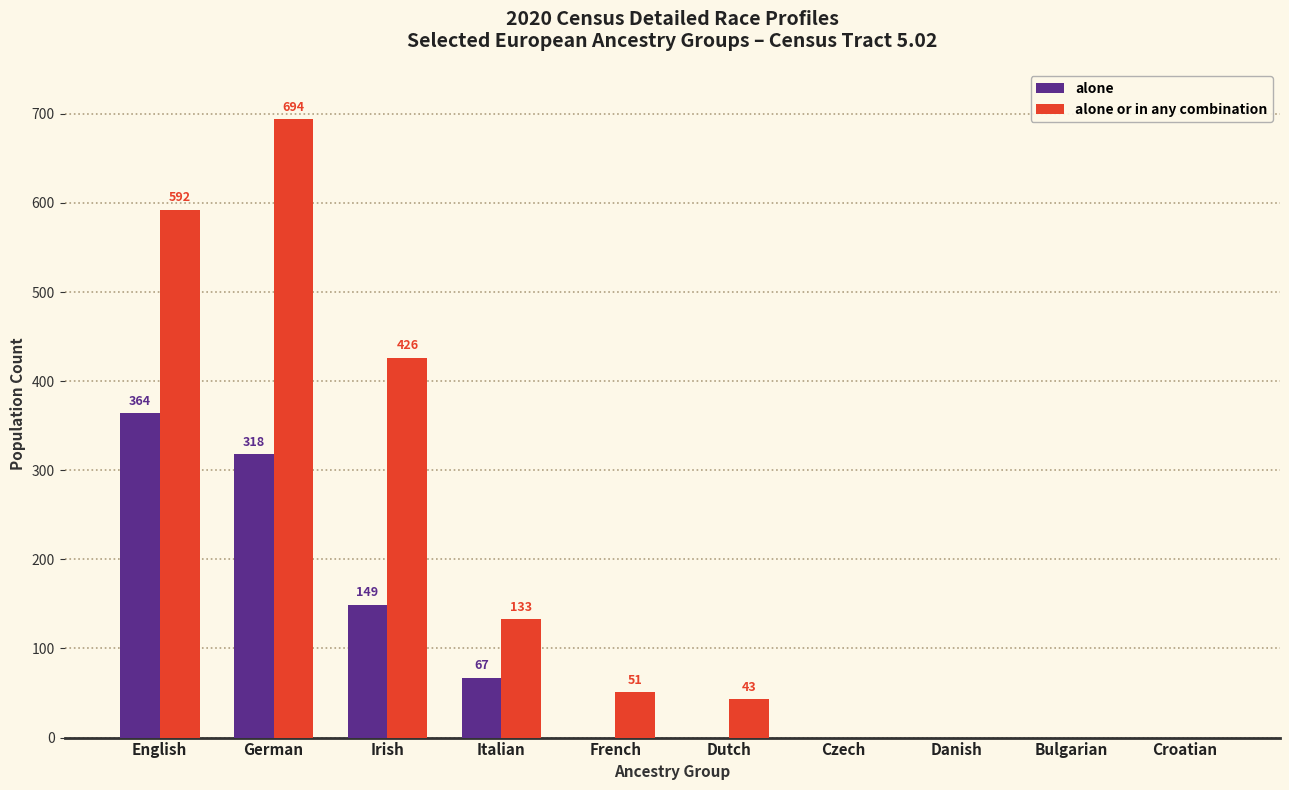

Where does the alone or in any combination series first go above 51?

English